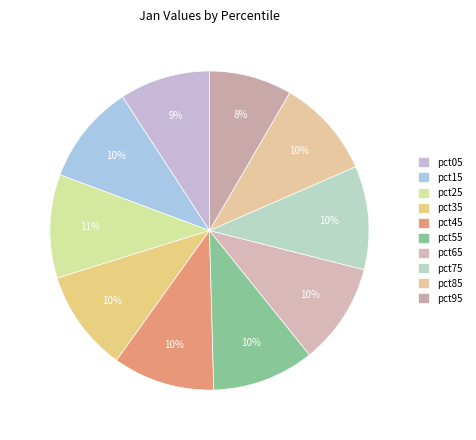

How many slices are in this pie chart?

10